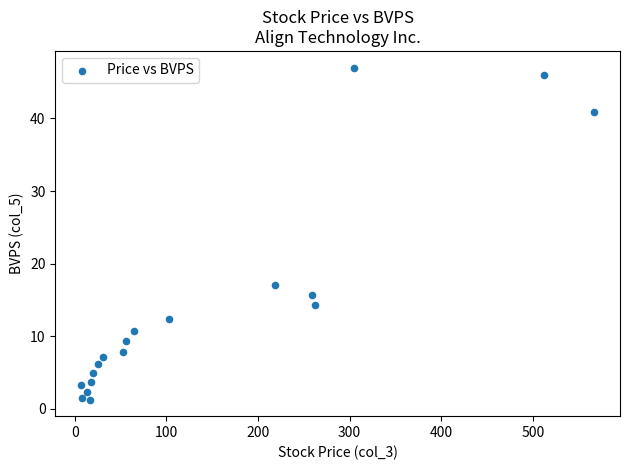

What Y value in the scatter plot is closest to 24?

17.1